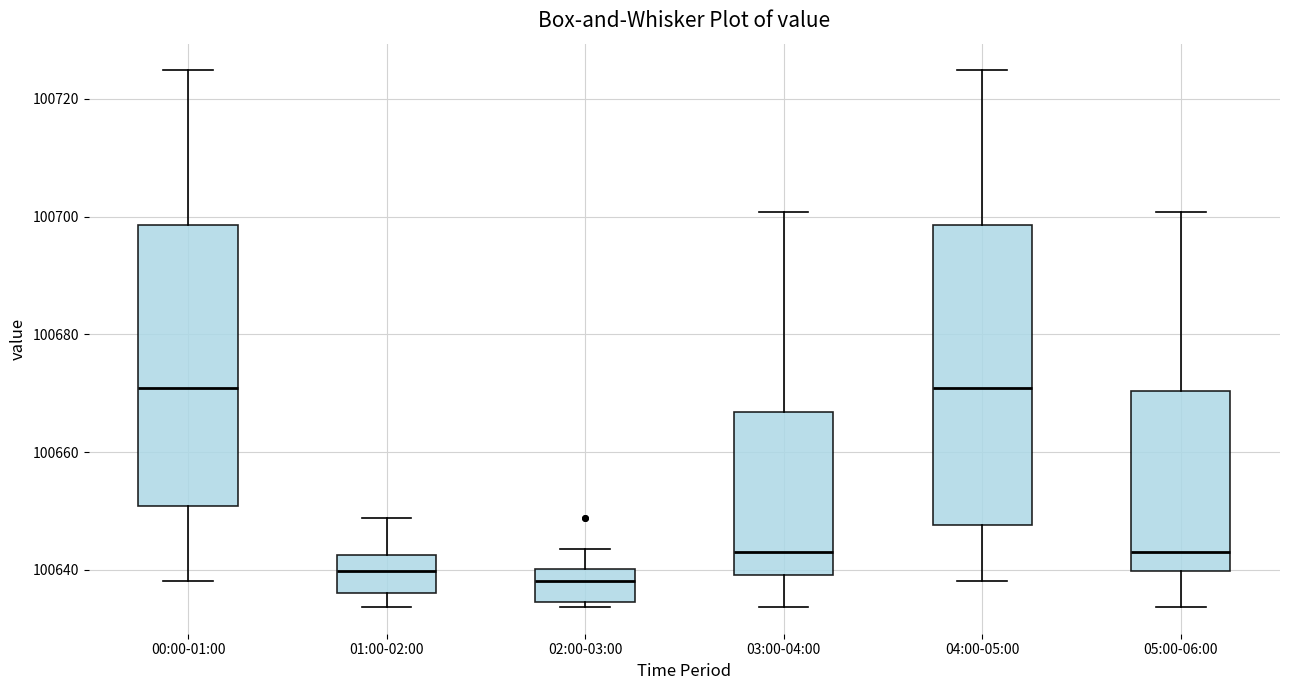

Where does the upper whisker of the box for 03:00-04:00 end on the y-axis? The values are not printed on the chart, so give them approximately, as read against the axis.

100700